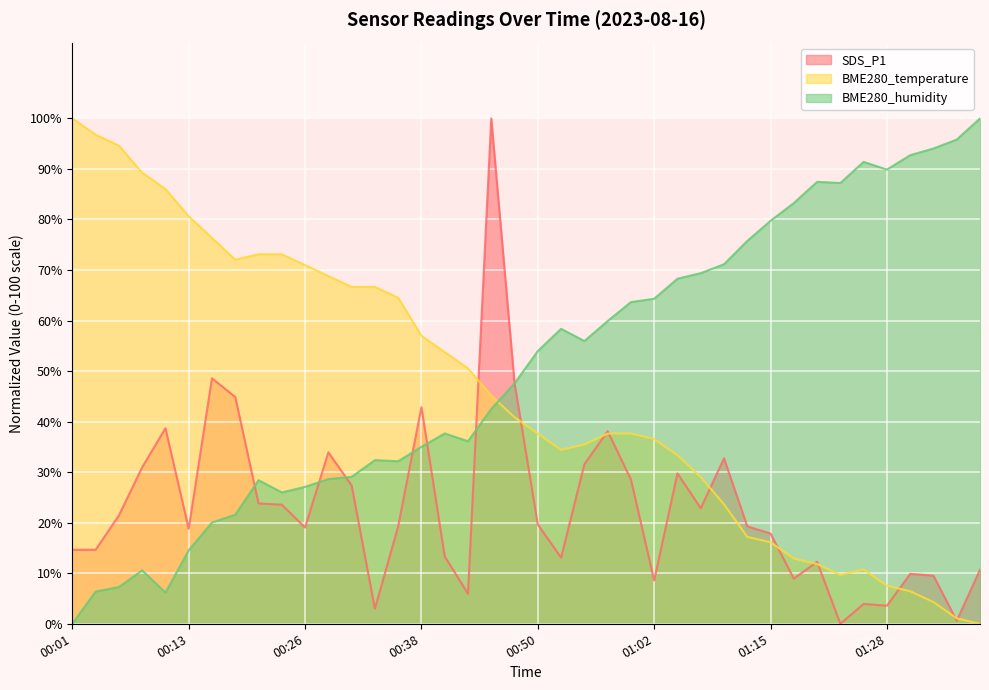

Which category has the lowest value across all series?

01:23